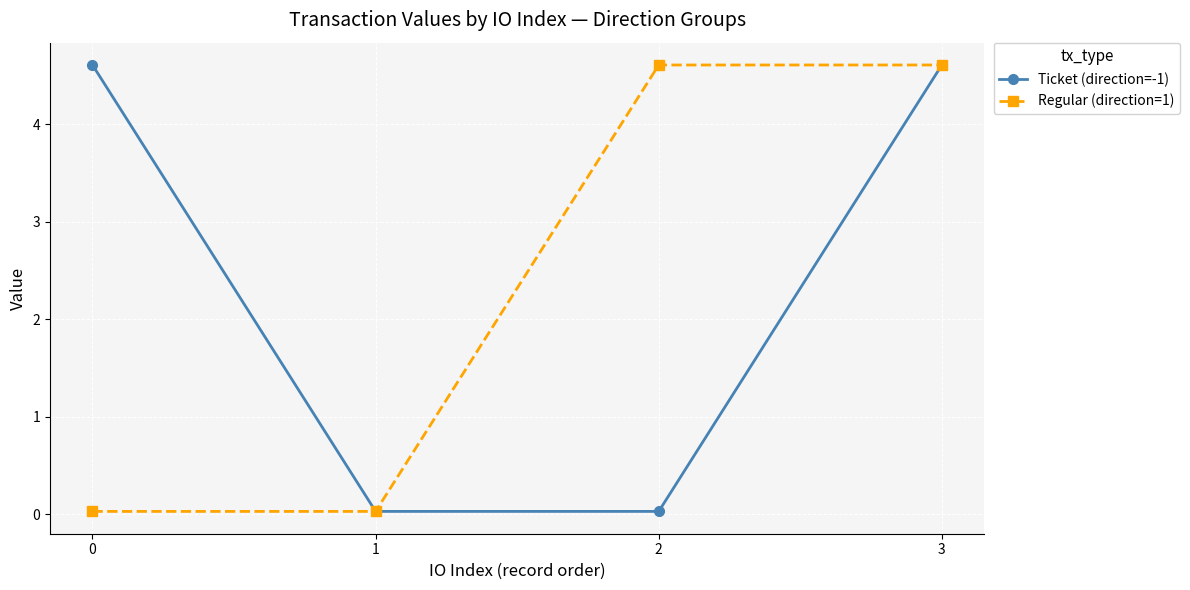

What is the greatest value displayed?

4.6